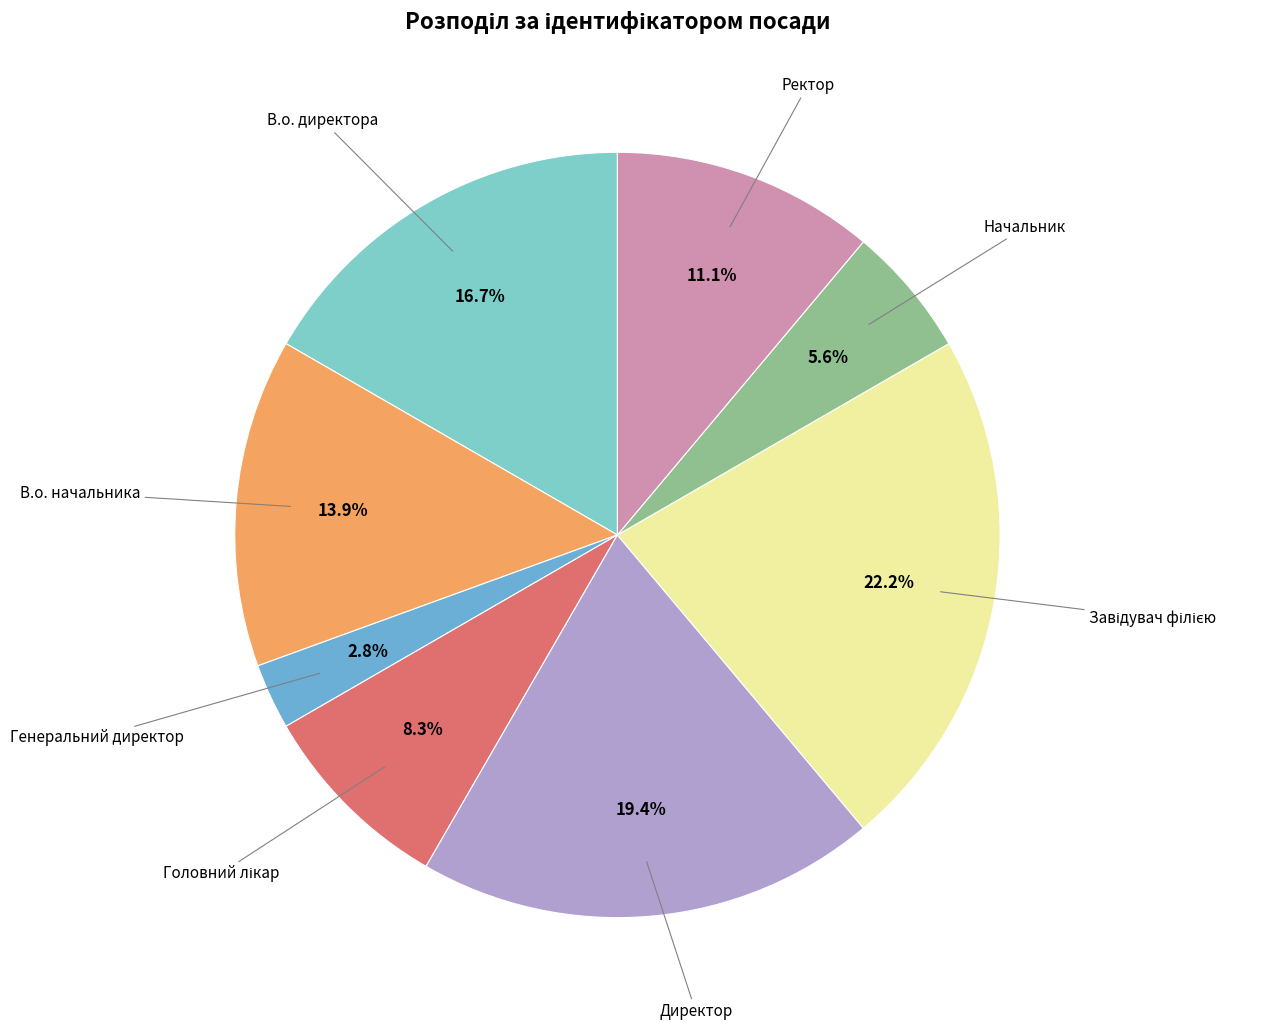

Rank the categories by value from lowest to highest.

Генеральний директор, Начальник, Головний лікар, Ректор, В.о. начальника, В.о. директора, Директор, Завідувач філією